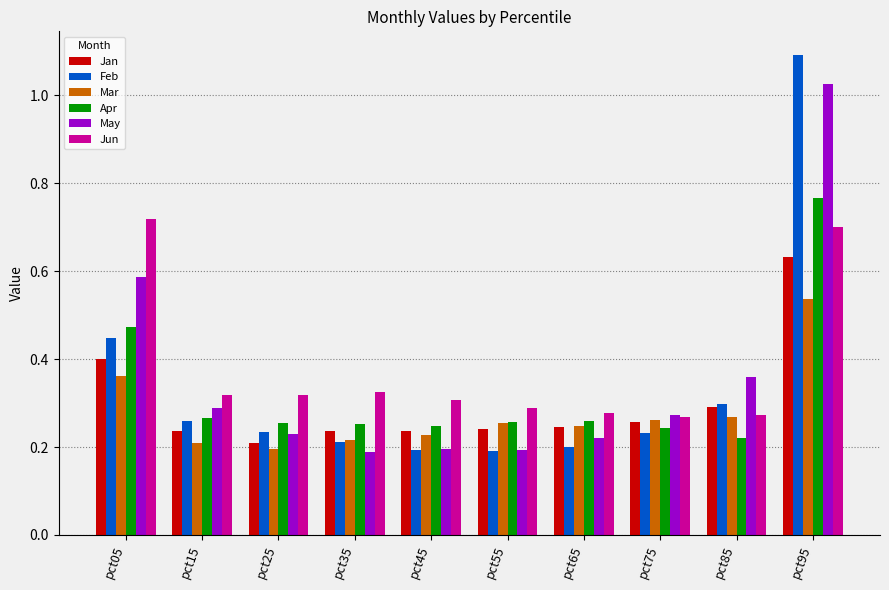

At which label does Jan reach its minimum?

pct25